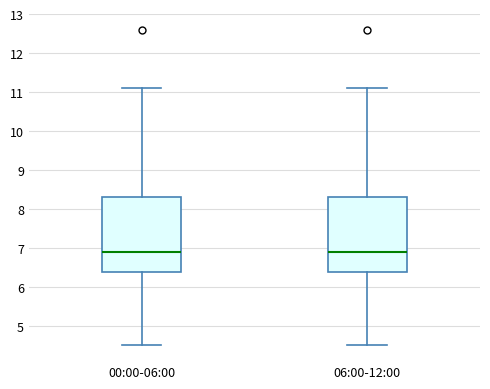

Where is the upper edge of the box for 00:00-06:00 on the y-axis? The values are not printed on the chart, so give them approximately, as read against the axis.

8.3